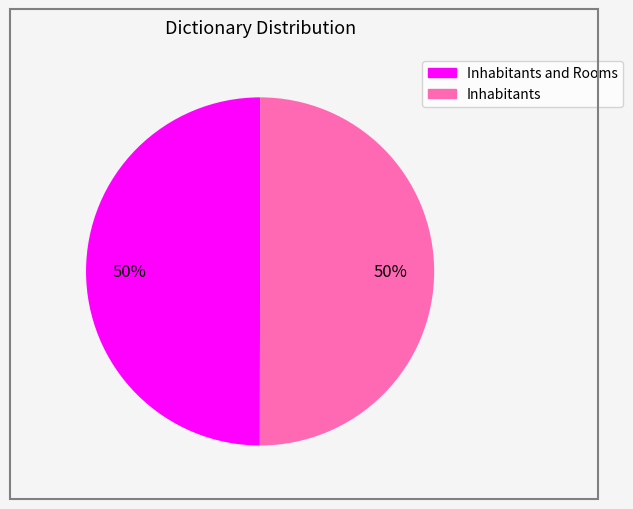

To the nearest percent, what is the average slice percentage?

50%